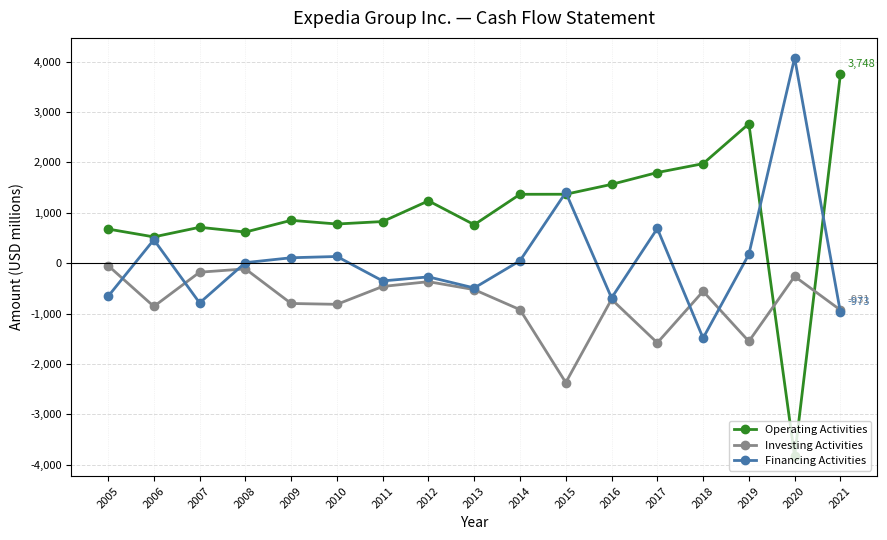

What is the total value across all series at 2018?

-73